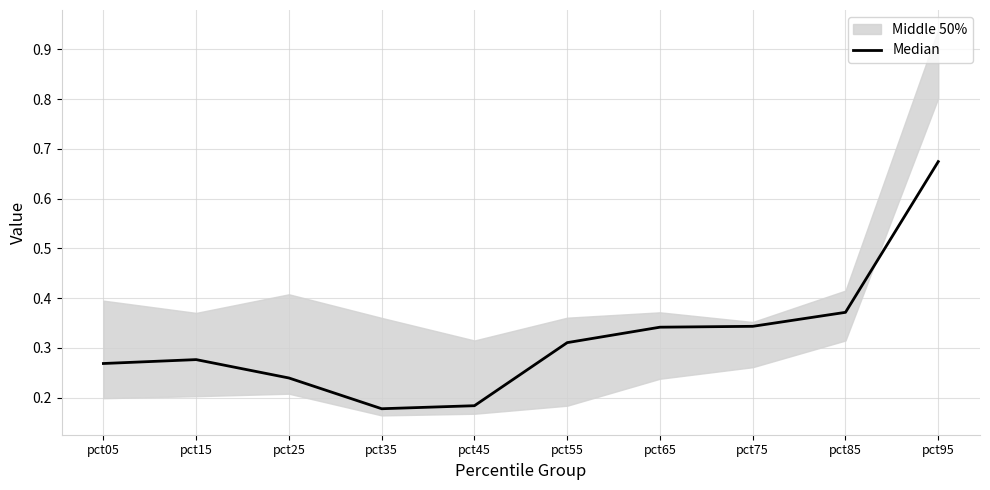

What is the average value?

0.3